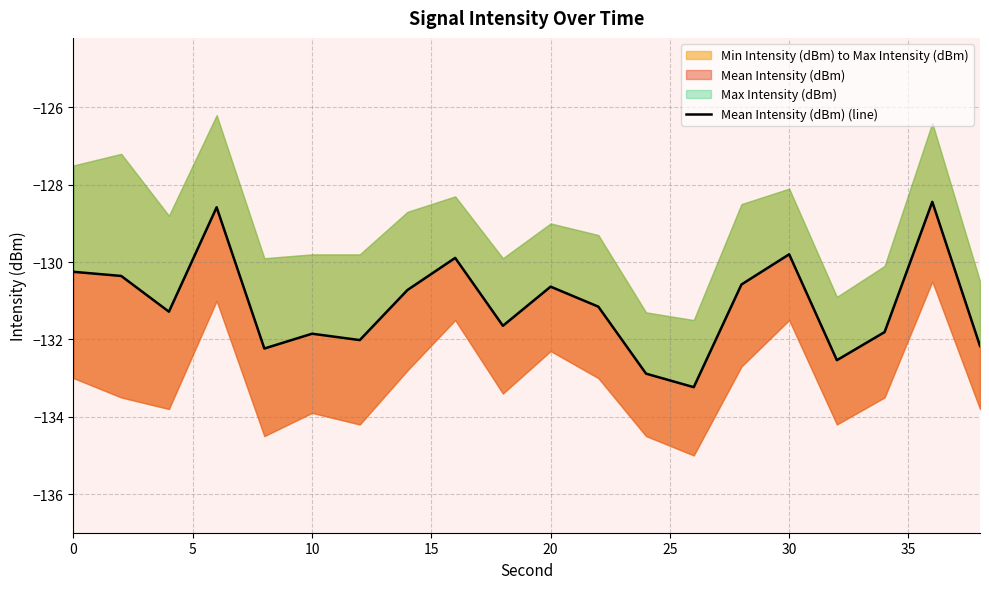

What is the value of the 19th point from the left?

-128.4